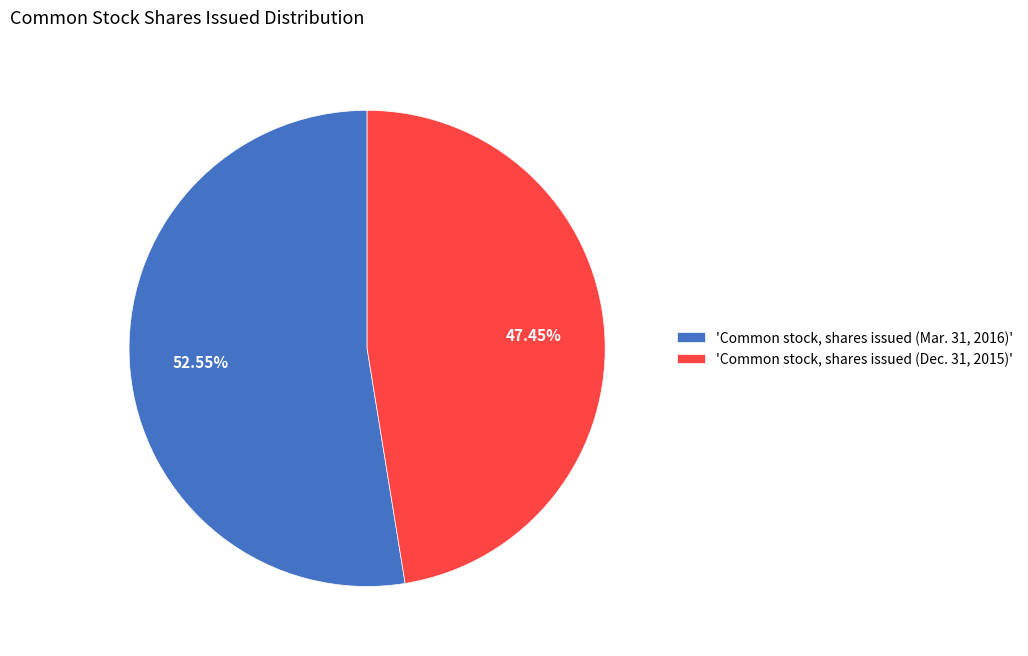

Does 'Common stock, shares issued (Mar. 31, 2016)' represent more than half of the total?

Yes